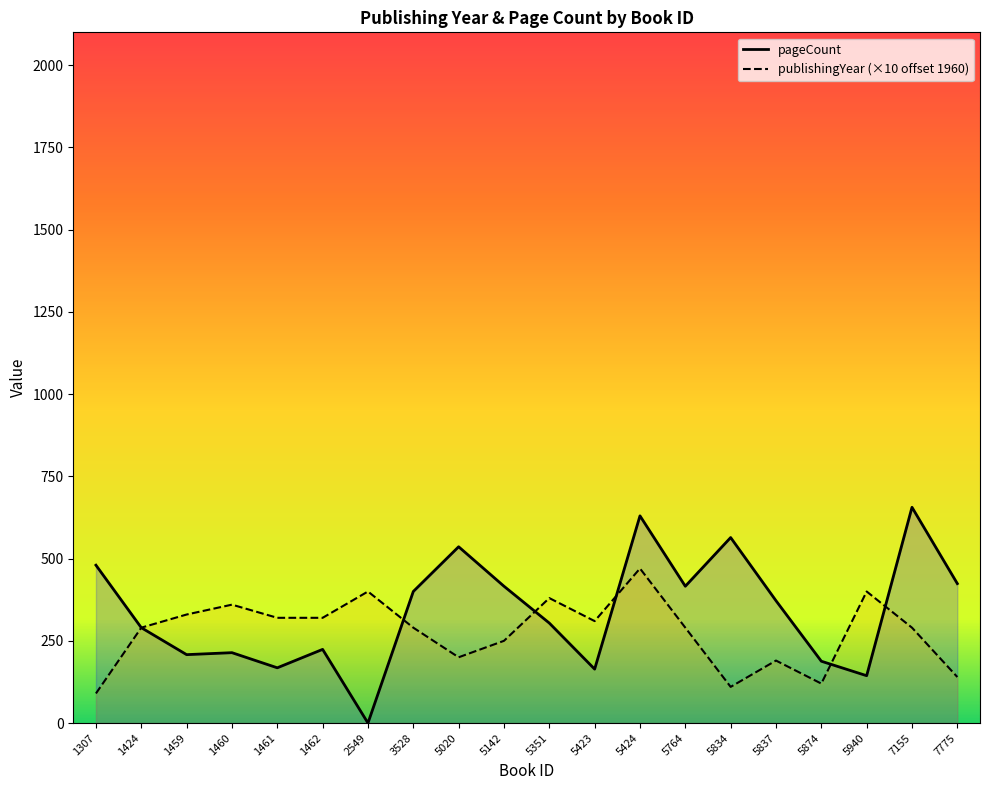

What is the value of the publishingYear point at the 2nd from the left?

290